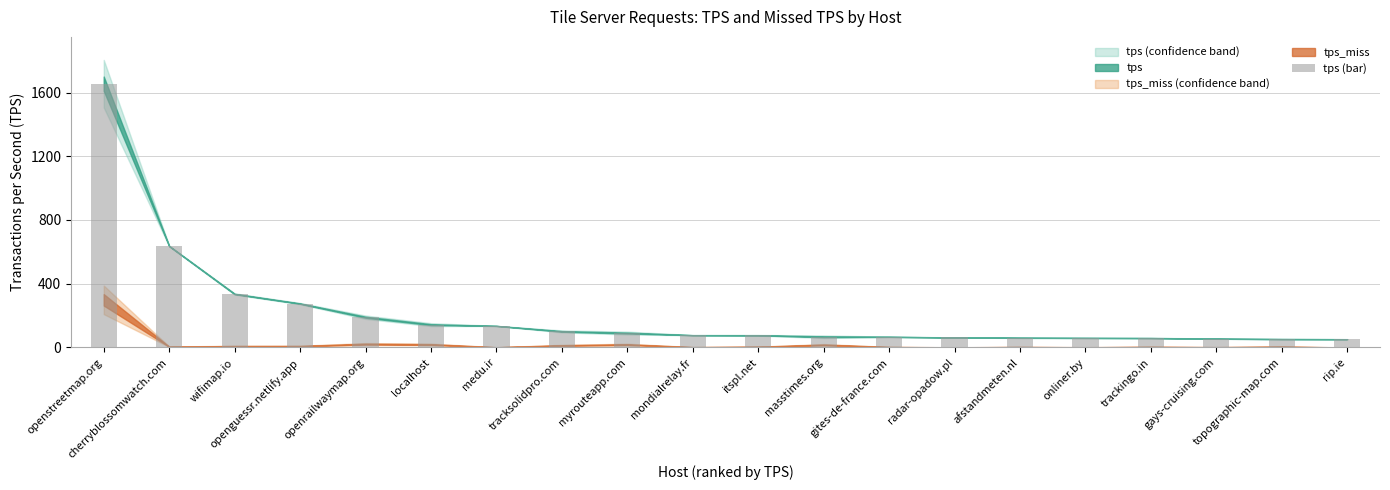

Does the chart contain any negative values?

No